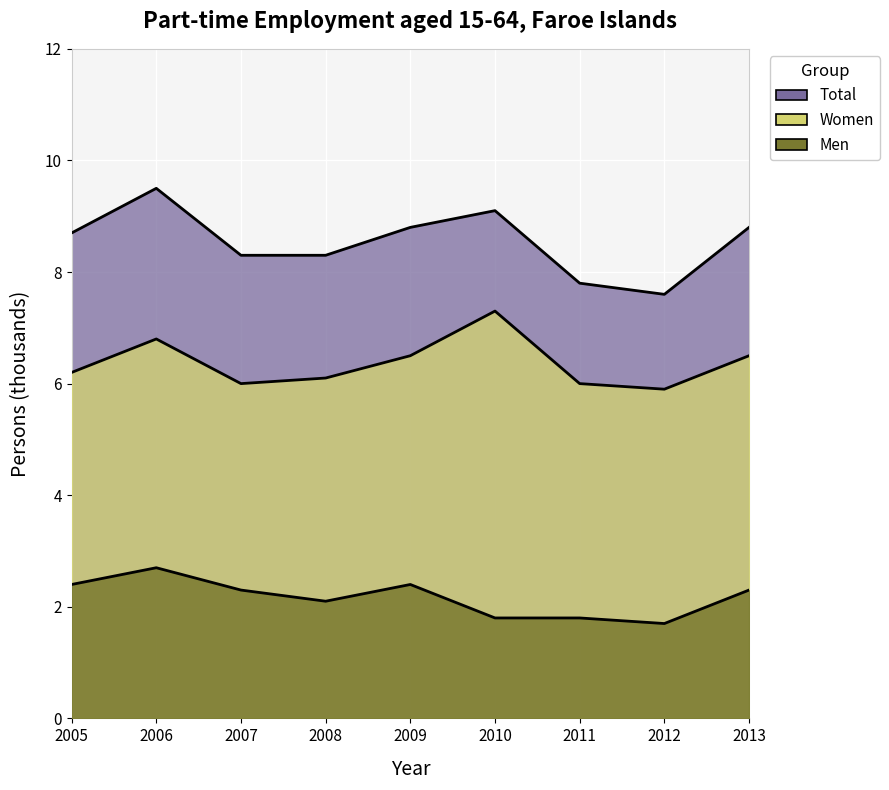

At which category is the sum across all series the highest?

2006